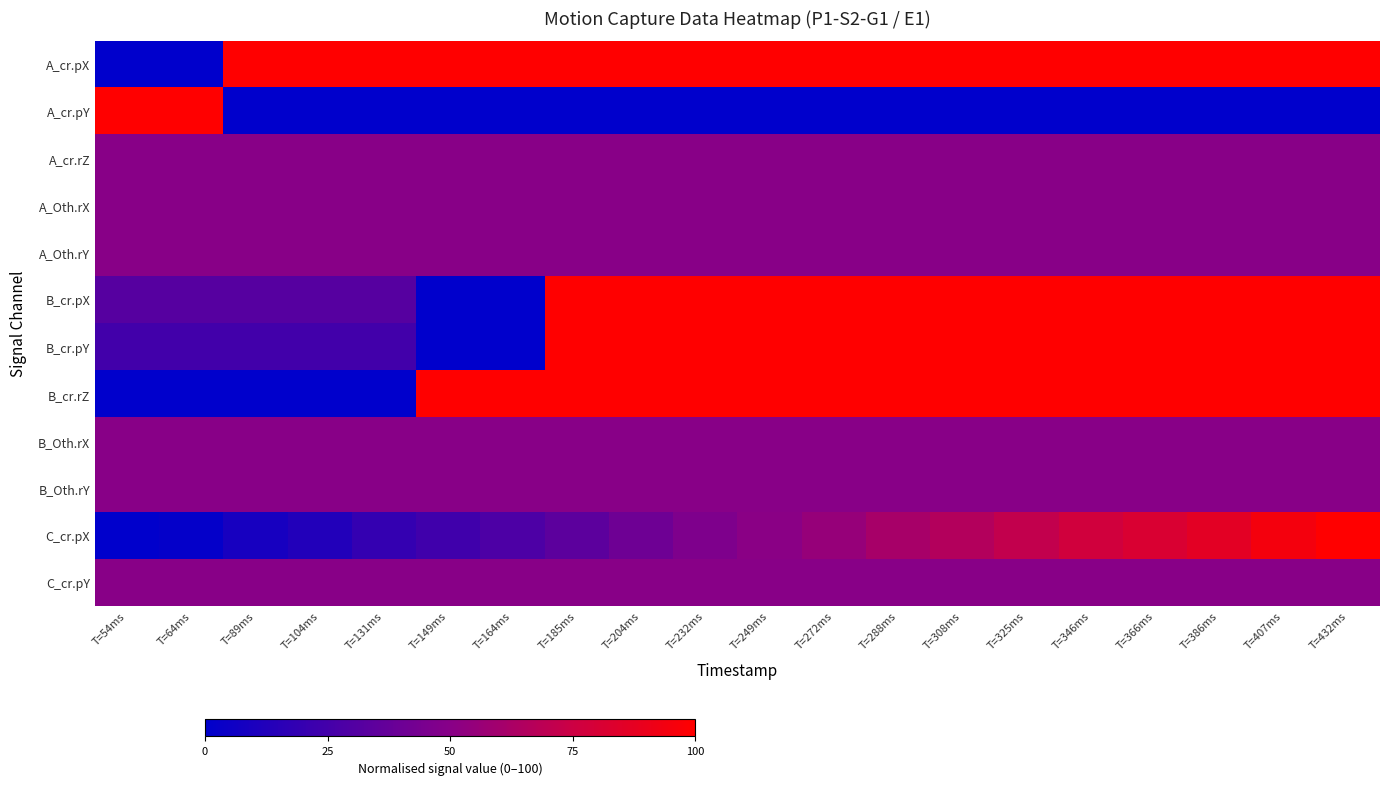

Reading left to right, extract all data points from this chart.

A_cr.pX: T=54ms=0.0	T=64ms=0.0	T=89ms=100.0	T=104ms=100.0	T=131ms=100.0	T=149ms=100.0	T=164ms=100.0	T=185ms=100.0	T=204ms=100.0	T=232ms=100.0	T=249ms=100.0	T=272ms=100.0	T=288ms=100.0	T=308ms=100.0	T=325ms=100.0	T=346ms=100.0	T=366ms=100.0	T=386ms=100.0	T=407ms=100.0	T=432ms=100.0
A_cr.pY: T=54ms=100.0	T=64ms=100.0	T=89ms=0.0	T=104ms=0.0	T=131ms=0.0	T=149ms=0.0	T=164ms=0.0	T=185ms=0.0	T=204ms=0.0	T=232ms=0.0	T=249ms=0.0	T=272ms=0.0	T=288ms=0.0	T=308ms=0.0	T=325ms=0.0	T=346ms=0.0	T=366ms=0.0	T=386ms=0.0	T=407ms=0.0	T=432ms=0.0
A_cr.rZ: T=54ms=50.0	T=64ms=50.0	T=89ms=50.0	T=104ms=50.0	T=131ms=50.0	T=149ms=50.0	T=164ms=50.0	T=185ms=50.0	T=204ms=50.0	T=232ms=50.0	T=249ms=50.0	T=272ms=50.0	T=288ms=50.0	T=308ms=50.0	T=325ms=50.0	T=346ms=50.0	T=366ms=50.0	T=386ms=50.0	T=407ms=50.0	T=432ms=50.0
A_Oth.rX: T=54ms=50.0	T=64ms=50.0	T=89ms=50.0	T=104ms=50.0	T=131ms=50.0	T=149ms=50.0	T=164ms=50.0	T=185ms=50.0	T=204ms=50.0	T=232ms=50.0	T=249ms=50.0	T=272ms=50.0	T=288ms=50.0	T=308ms=50.0	T=325ms=50.0	T=346ms=50.0	T=366ms=50.0	T=386ms=50.0	T=407ms=50.0	T=432ms=50.0
A_Oth.rY: T=54ms=50.0	T=64ms=50.0	T=89ms=50.0	T=104ms=50.0	T=131ms=50.0	T=149ms=50.0	T=164ms=50.0	T=185ms=50.0	T=204ms=50.0	T=232ms=50.0	T=249ms=50.0	T=272ms=50.0	T=288ms=50.0	T=308ms=50.0	T=325ms=50.0	T=346ms=50.0	T=366ms=50.0	T=386ms=50.0	T=407ms=50.0	T=432ms=50.0
B_cr.pX: T=54ms=32.0	T=64ms=32.0	T=89ms=32.0	T=104ms=32.0	T=131ms=32.0	T=149ms=0.0	T=164ms=0.0	T=185ms=100.0	T=204ms=100.0	T=232ms=100.0	T=249ms=100.0	T=272ms=100.0	T=288ms=100.0	T=308ms=100.0	T=325ms=100.0	T=346ms=100.0	T=366ms=100.0	T=386ms=100.0	T=407ms=100.0	T=432ms=100.0
B_cr.pY: T=54ms=24.5	T=64ms=24.5	T=89ms=24.5	T=104ms=24.5	T=131ms=24.5	T=149ms=0.0	T=164ms=0.0	T=185ms=100.0	T=204ms=100.0	T=232ms=100.0	T=249ms=100.0	T=272ms=100.0	T=288ms=100.0	T=308ms=100.0	T=325ms=100.0	T=346ms=100.0	T=366ms=100.0	T=386ms=100.0	T=407ms=100.0	T=432ms=100.0
B_cr.rZ: T=54ms=0.0	T=64ms=0.0	T=89ms=0.0	T=104ms=0.0	T=131ms=0.0	T=149ms=100.0	T=164ms=100.0	T=185ms=100.0	T=204ms=100.0	T=232ms=100.0	T=249ms=100.0	T=272ms=100.0	T=288ms=100.0	T=308ms=100.0	T=325ms=100.0	T=346ms=100.0	T=366ms=100.0	T=386ms=100.0	T=407ms=100.0	T=432ms=100.0
B_Oth.rX: T=54ms=50.0	T=64ms=50.0	T=89ms=50.0	T=104ms=50.0	T=131ms=50.0	T=149ms=50.0	T=164ms=50.0	T=185ms=50.0	T=204ms=50.0	T=232ms=50.0	T=249ms=50.0	T=272ms=50.0	T=288ms=50.0	T=308ms=50.0	T=325ms=50.0	T=346ms=50.0	T=366ms=50.0	T=386ms=50.0	T=407ms=50.0	T=432ms=50.0
B_Oth.rY: T=54ms=50.0	T=64ms=50.0	T=89ms=50.0	T=104ms=50.0	T=131ms=50.0	T=149ms=50.0	T=164ms=50.0	T=185ms=50.0	T=204ms=50.0	T=232ms=50.0	T=249ms=50.0	T=272ms=50.0	T=288ms=50.0	T=308ms=50.0	T=325ms=50.0	T=346ms=50.0	T=366ms=50.0	T=386ms=50.0	T=407ms=50.0	T=432ms=50.0
C_cr.pX: T=54ms=0.0	T=64ms=1.8	T=89ms=8.8	T=104ms=12.5	T=131ms=19.3	T=149ms=23.7	T=164ms=28.6	T=185ms=34.2	T=204ms=40.6	T=232ms=46.5	T=249ms=50.8	T=272ms=55.3	T=288ms=61.5	T=308ms=65.8	T=325ms=71.1	T=346ms=77.2	T=366ms=81.3	T=386ms=86.6	T=407ms=94.7	T=432ms=100.0
C_cr.pY: T=54ms=50.0	T=64ms=50.0	T=89ms=50.0	T=104ms=50.0	T=131ms=50.0	T=149ms=50.0	T=164ms=50.0	T=185ms=50.0	T=204ms=50.0	T=232ms=50.0	T=249ms=50.0	T=272ms=50.0	T=288ms=50.0	T=308ms=50.0	T=325ms=50.0	T=346ms=50.0	T=366ms=50.0	T=386ms=50.0	T=407ms=50.0	T=432ms=50.0